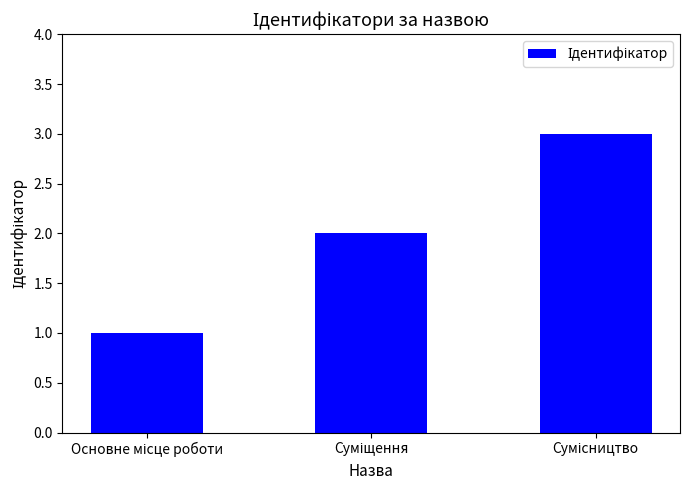

What is the maximum value shown in the chart?

3